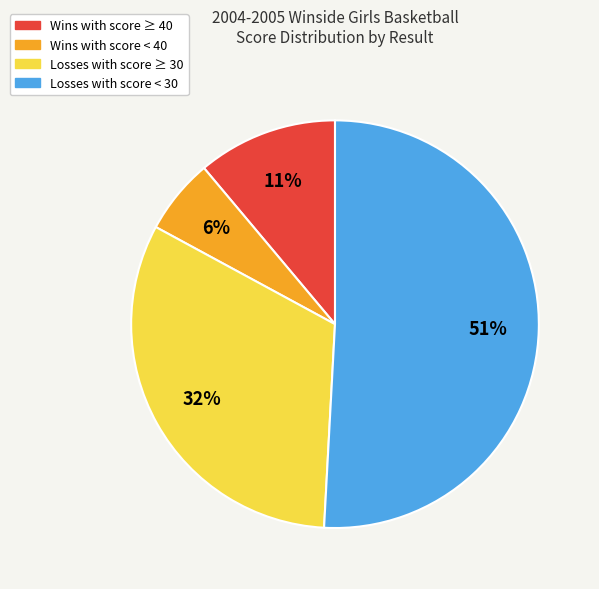

To the nearest percent, what is the average slice percentage?

25%